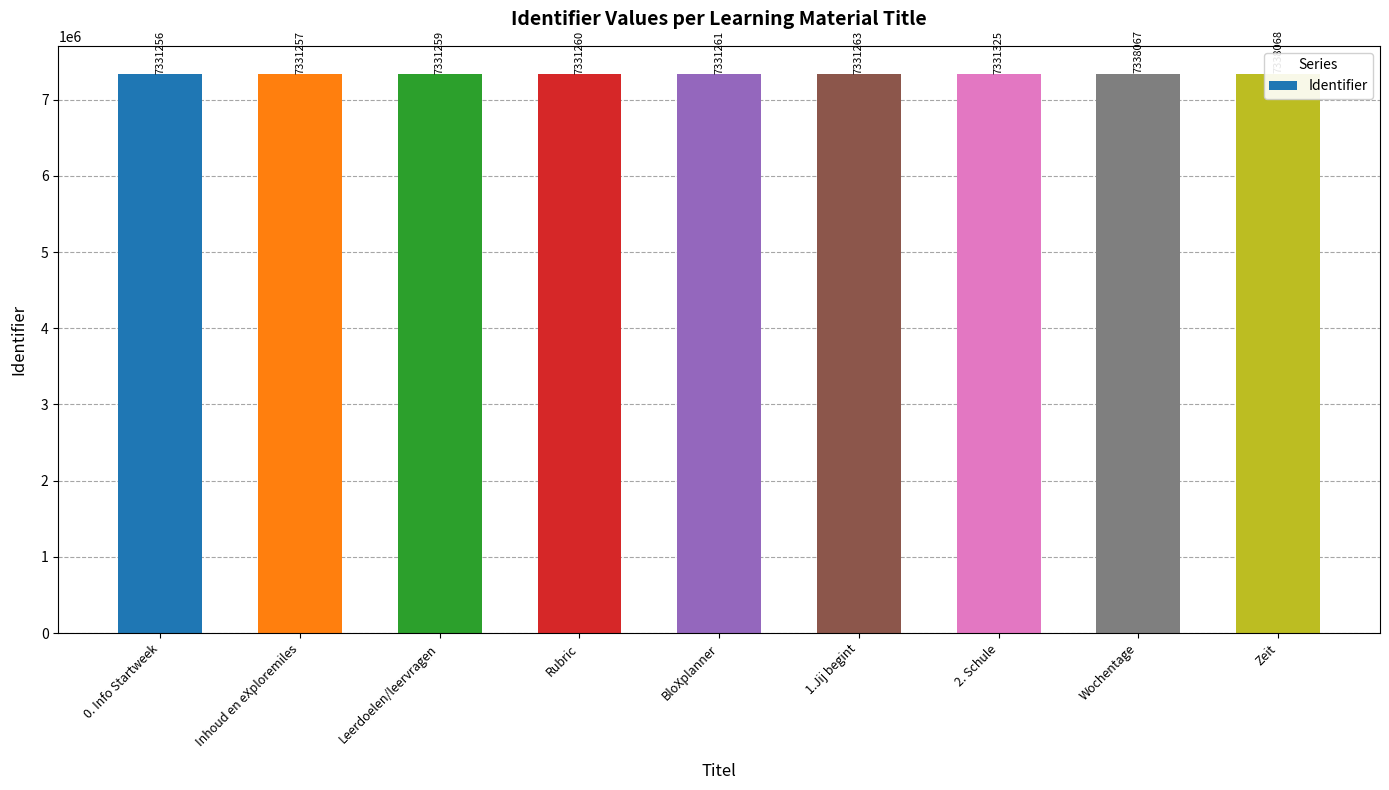

What is the change in value from 0. Info Startweek to 1.Jij begint?

+7